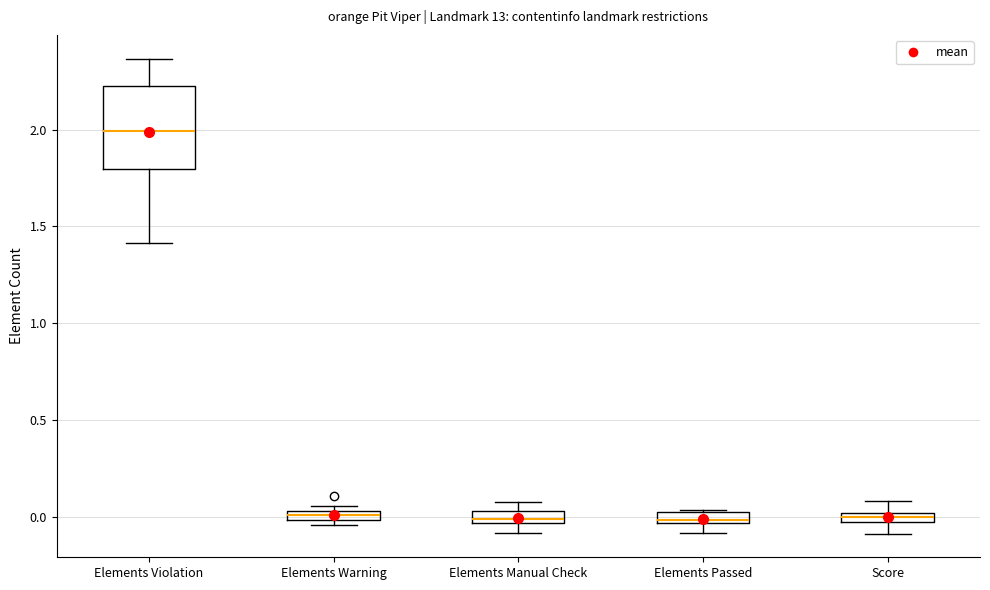

Where does the upper whisker of the box for Score end on the y-axis? The values are not printed on the chart, so give them approximately, as read against the axis.

0.10